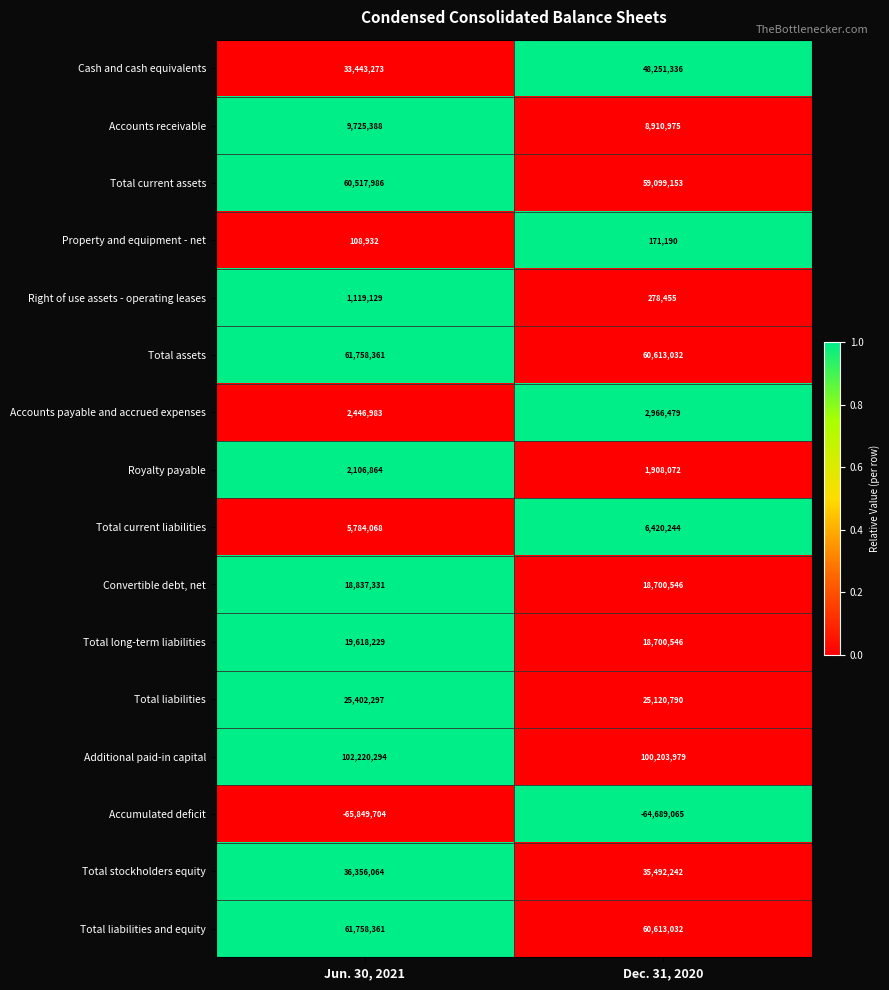

The value of Total long-term liabilities at Jun. 30, 2021 is 19618229. True or false?

True